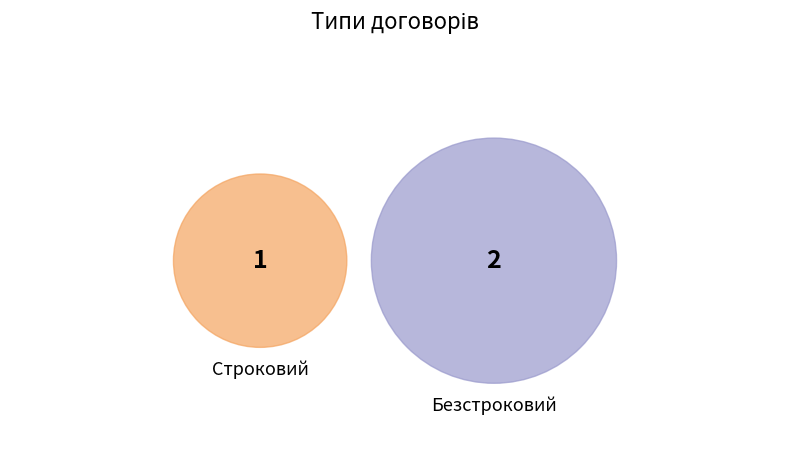

To the nearest percent, what is the combined percentage of Безстроковий and Строковий?

100%